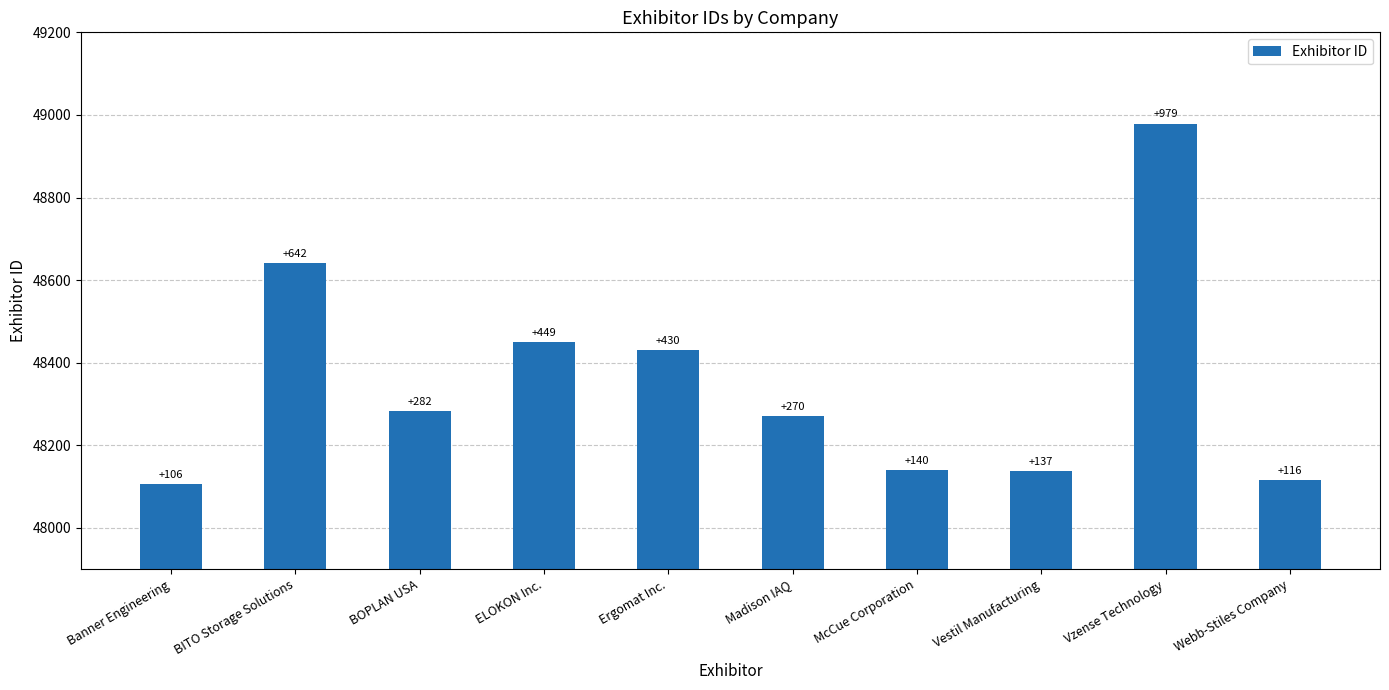

Where is the data nearest to the value 48542?

ELOKON Inc.